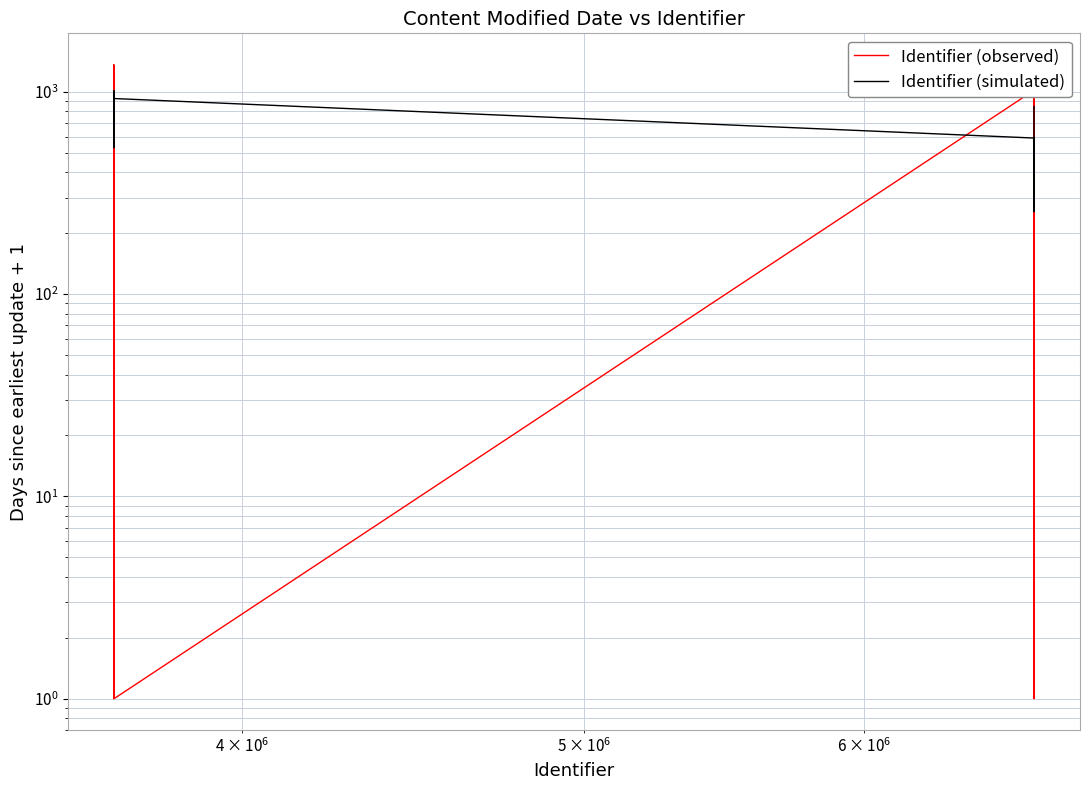

What are all the series names shown in the legend?

Identifier (observed), Identifier (simulated)